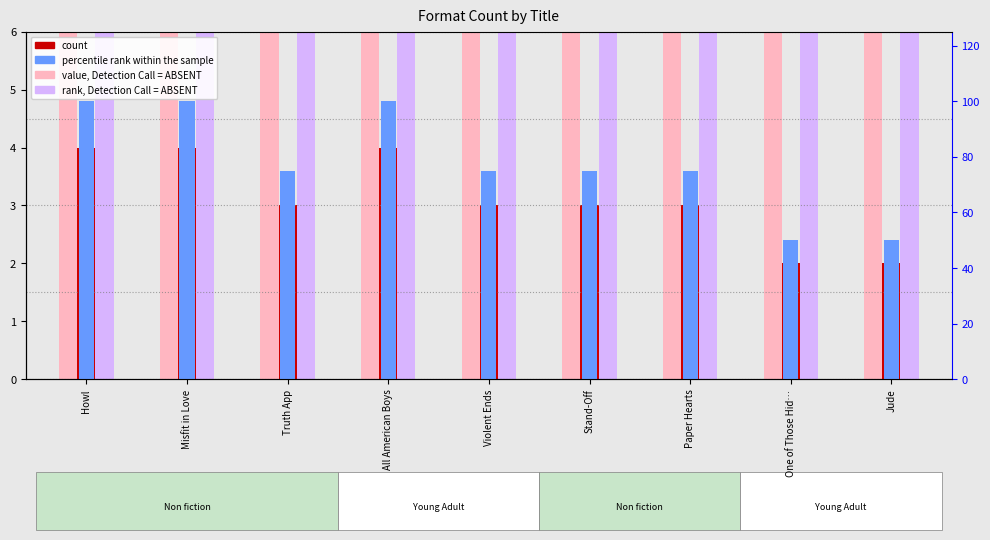

At how many categories does at least one series exceed 65?

7